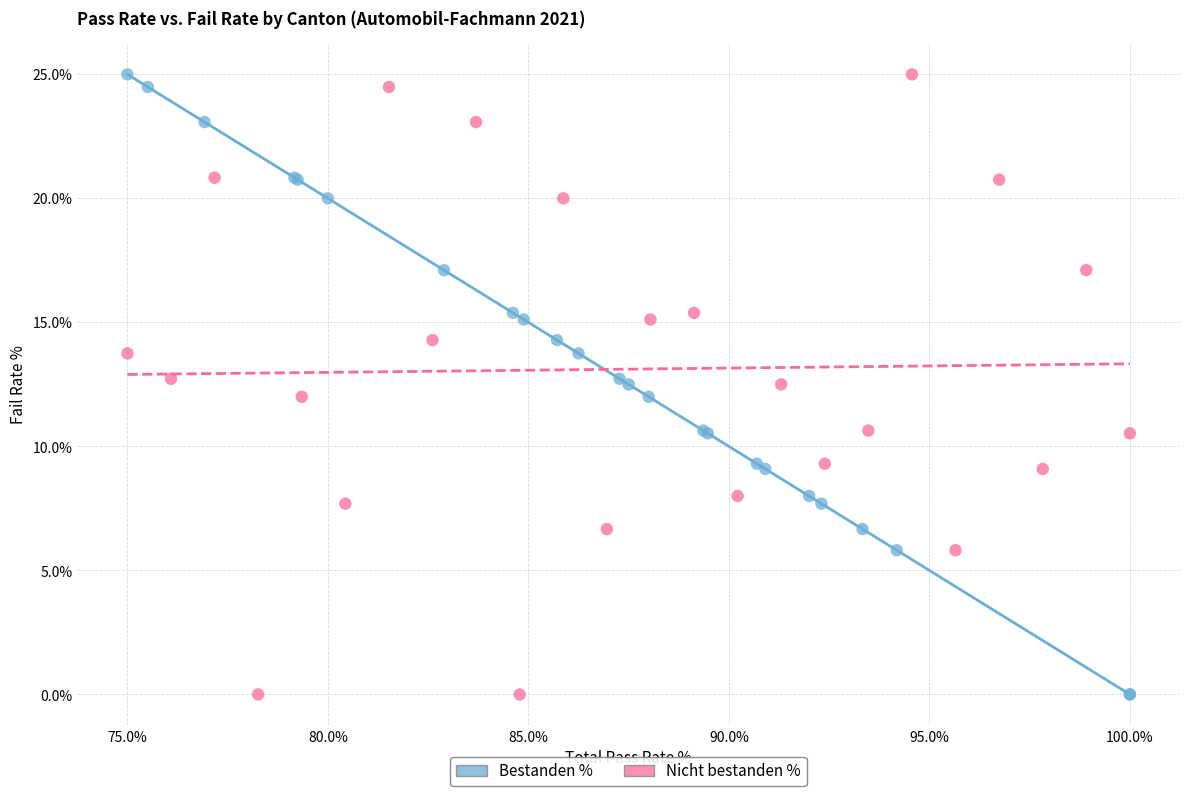

What are all the series names shown in the legend?

Bestanden %, Nicht bestanden %